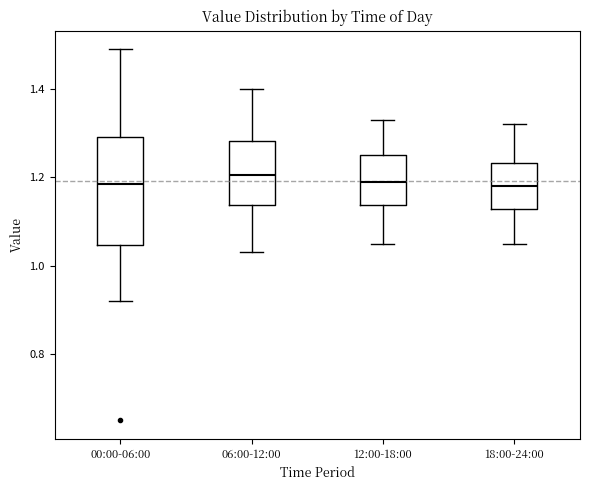

Reading left to right, transcribe this box plot: for each box, give where its median line is, the range the box spans, and where its two whiskers end, as read against the y-axis. The values are not printed on the chart, so give them approximately, as read against the axis.

00:00-06:00: median 1.18, box 1.04 to 1.30, whiskers 0.92 to 1.50
06:00-12:00: median 1.20, box 1.14 to 1.28, whiskers 1.04 to 1.40
12:00-18:00: median 1.20, box 1.14 to 1.26, whiskers 1.06 to 1.34
18:00-24:00: median 1.18, box 1.12 to 1.24, whiskers 1.06 to 1.32